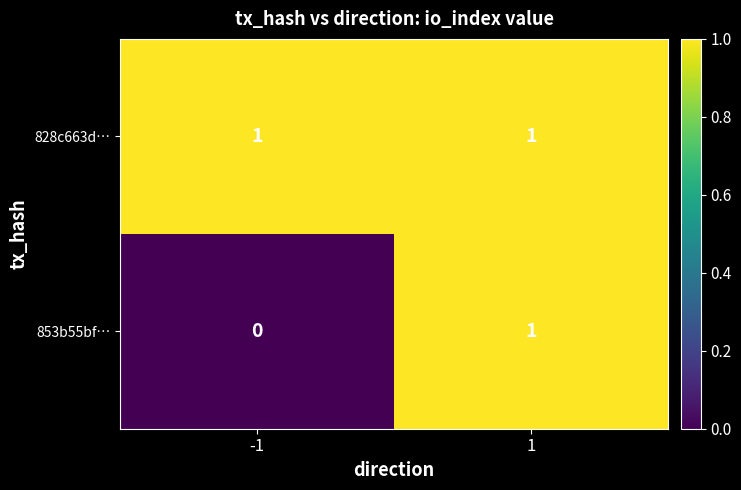

Which series has the largest total across all categories?

828c663d…